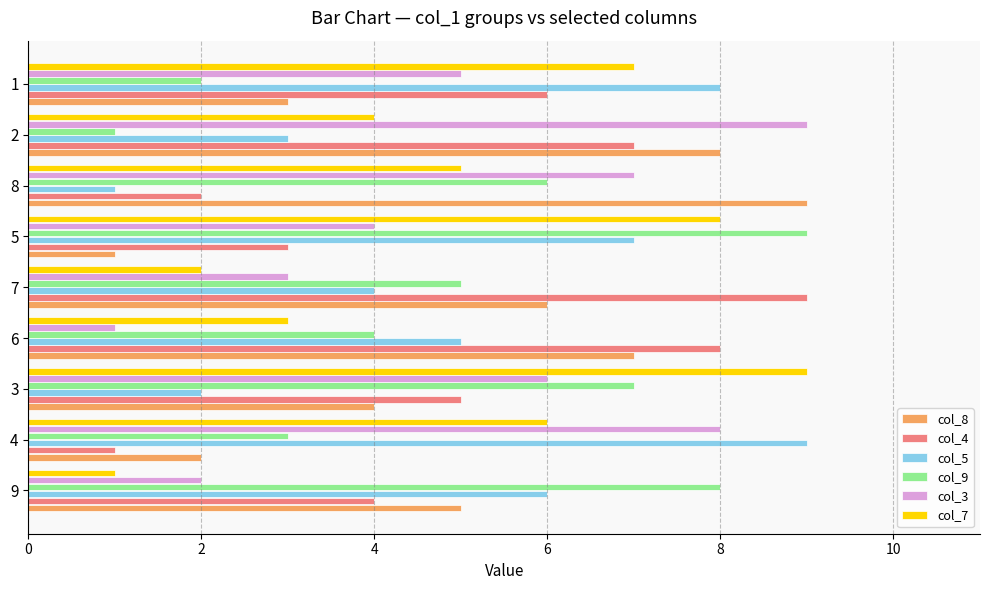

True or false: col_8 has a value of 1 at 5.

True